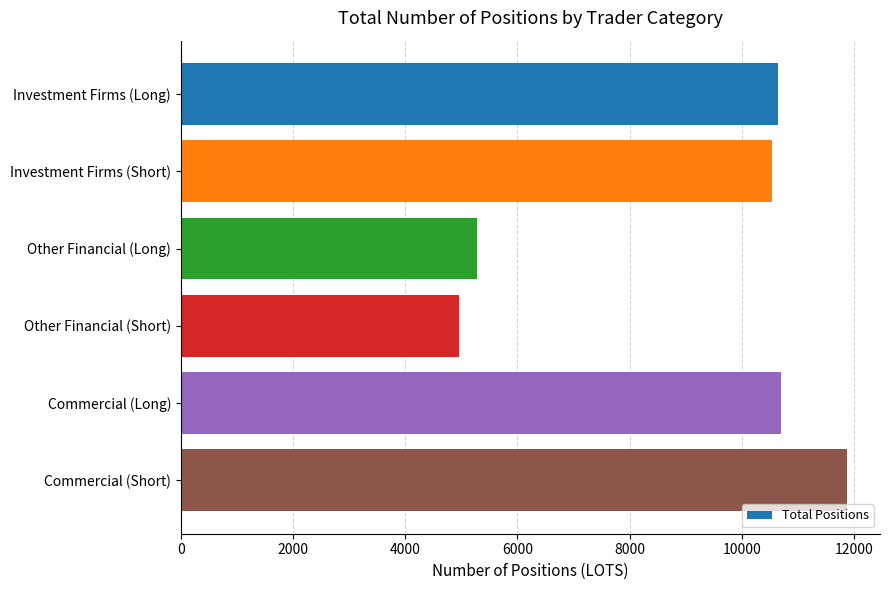

Which category has the lowest value across all series?

Other Financial (Short)